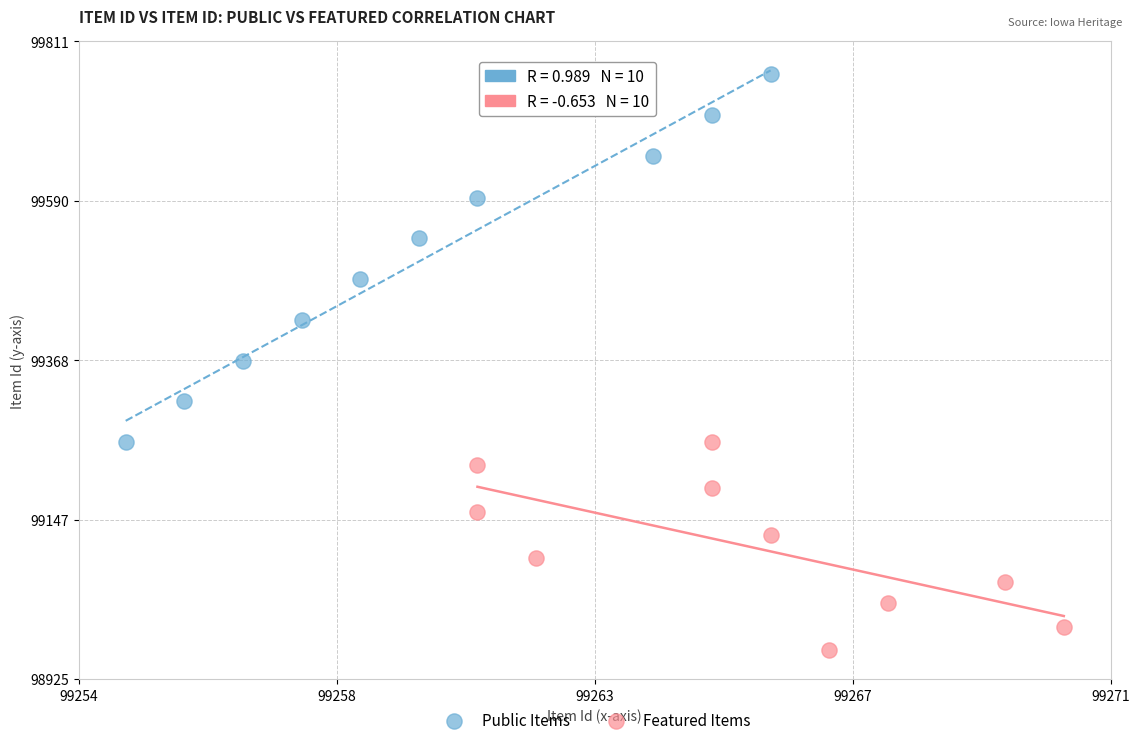

What are all the series names shown in the legend?

Public Items, Featured Items